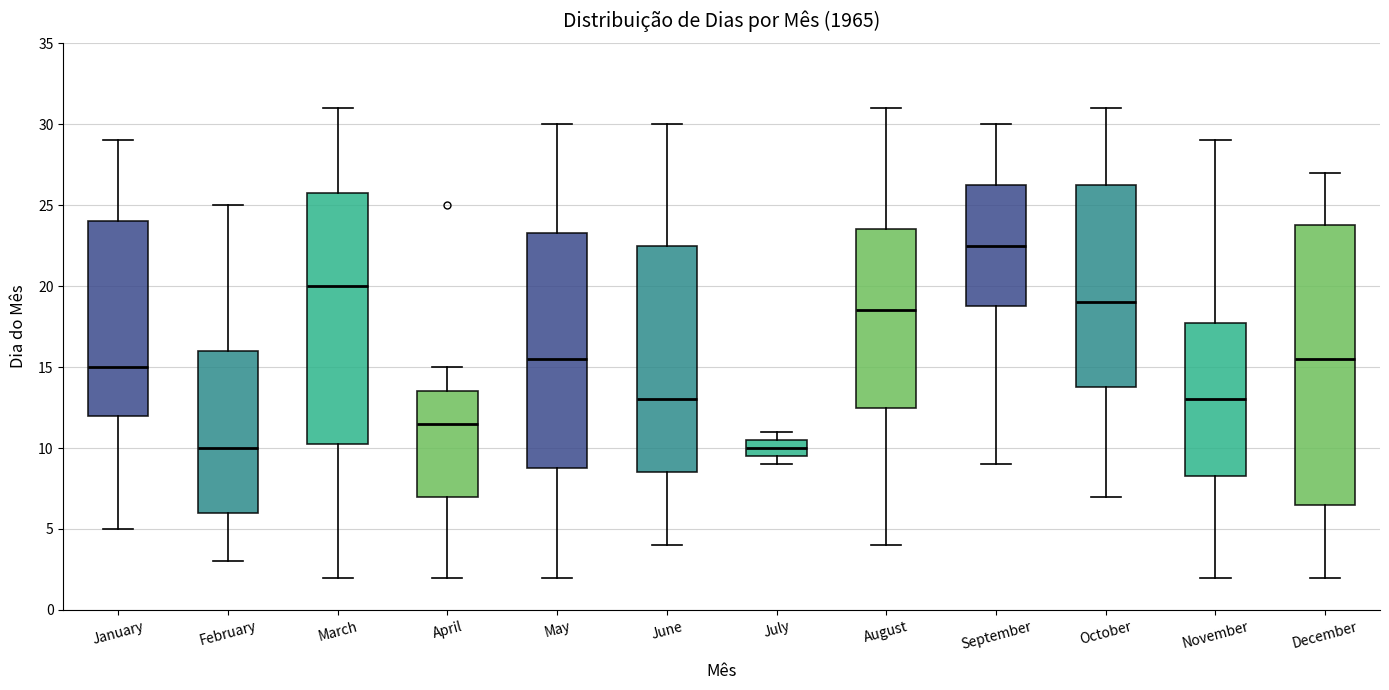

Where does the upper whisker of the box for August end on the y-axis? The values are not printed on the chart, so give them approximately, as read against the axis.

31.0